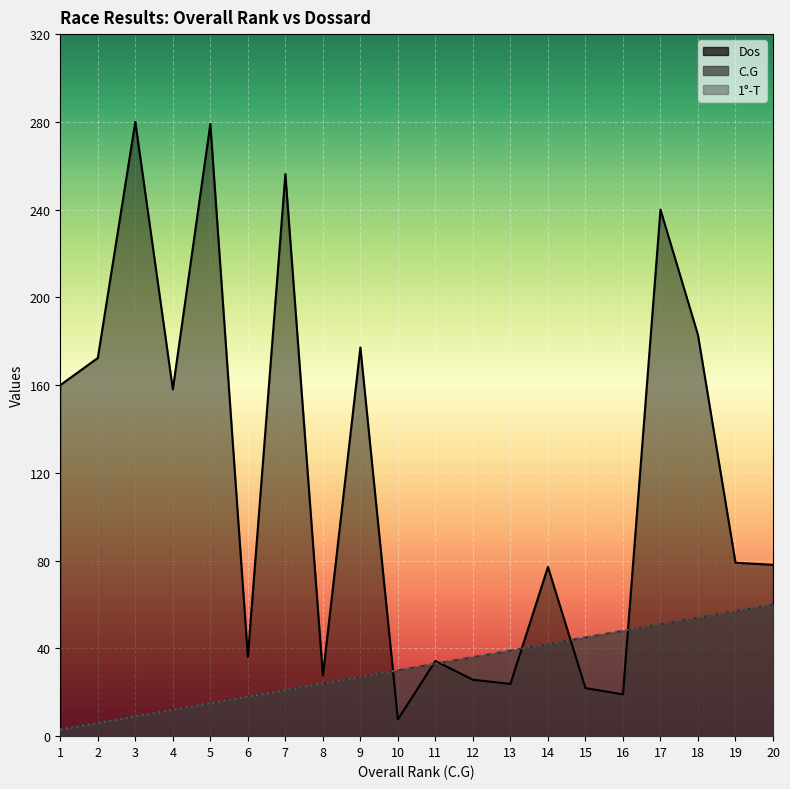

The value of 1-T at 7 is 21.0. True or false?

True